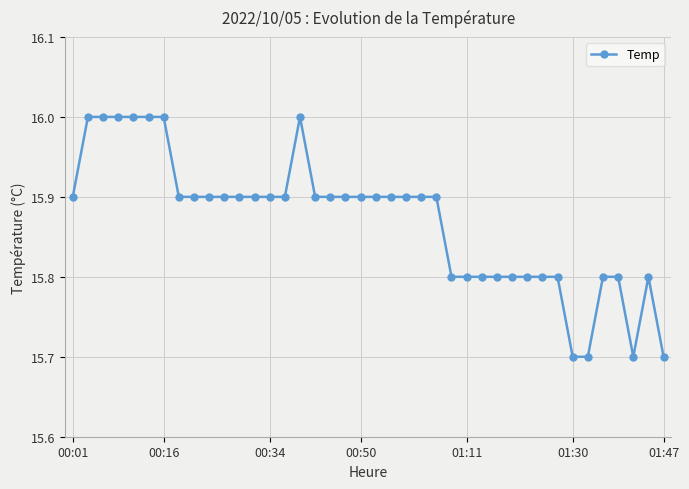

Count the number of categories in the chart.

40